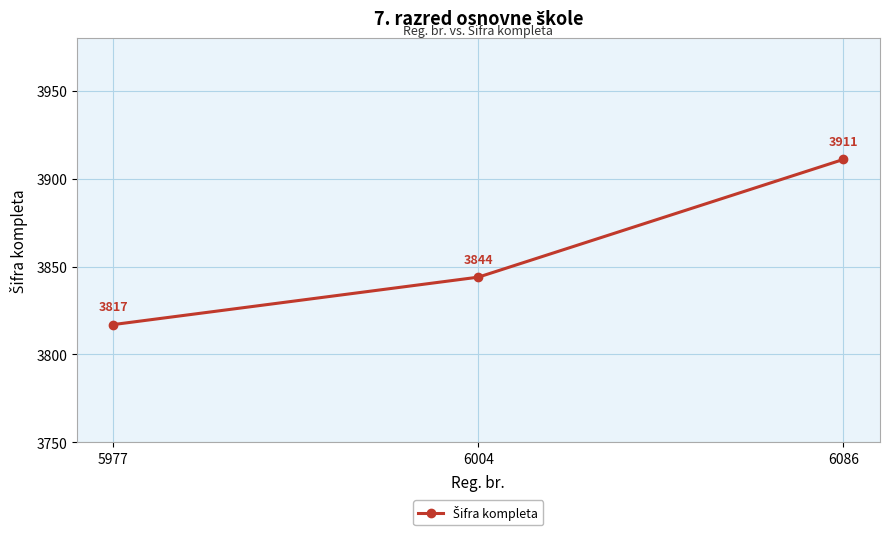

What is the difference between the maximum and minimum values?

94